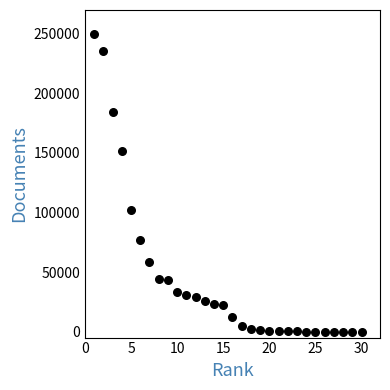

What Y value in the scatter plot is closest to 124752?

101866